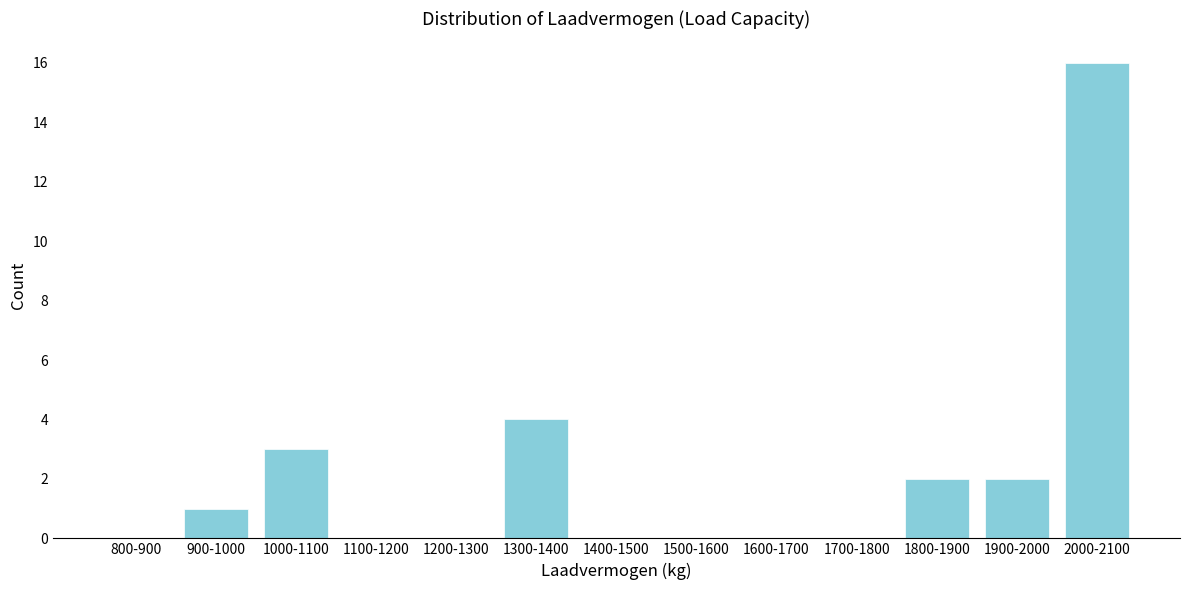

Reading left to right, what are all the values shown in this chart?

800-900=0	900-1000=1	1000-1100=3	1100-1200=0	1200-1300=0	1300-1400=4	1400-1500=0	1500-1600=0	1600-1700=0	1700-1800=0	1800-1900=2	1900-2000=2	2000-2100=16